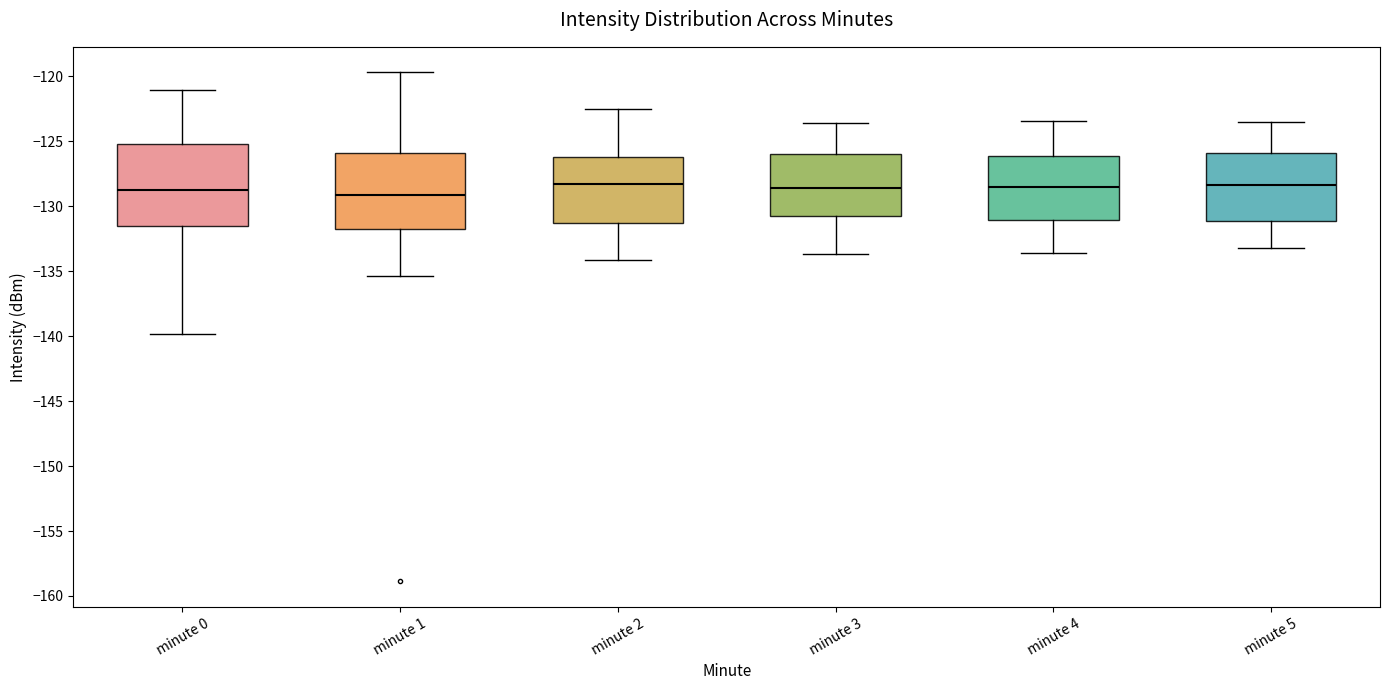

Reading left to right, read every box against the y-axis: the position of its median line, the range the box covers, and the ends of its whiskers. The values are not printed on the chart, so give them approximately, as read against the axis.

minute 0: median -128.5, box -131.5 to -125.0, whiskers -140.0 to -121.0
minute 1: median -129.0, box -132.0 to -126.0, whiskers -135.5 to -119.5
minute 2: median -128.5, box -131.5 to -126.0, whiskers -134.0 to -122.5
minute 3: median -128.5, box -130.5 to -126.0, whiskers -133.5 to -123.5
minute 4: median -128.5, box -131.0 to -126.0, whiskers -133.5 to -123.5
minute 5: median -128.5, box -131.0 to -126.0, whiskers -133.0 to -123.5